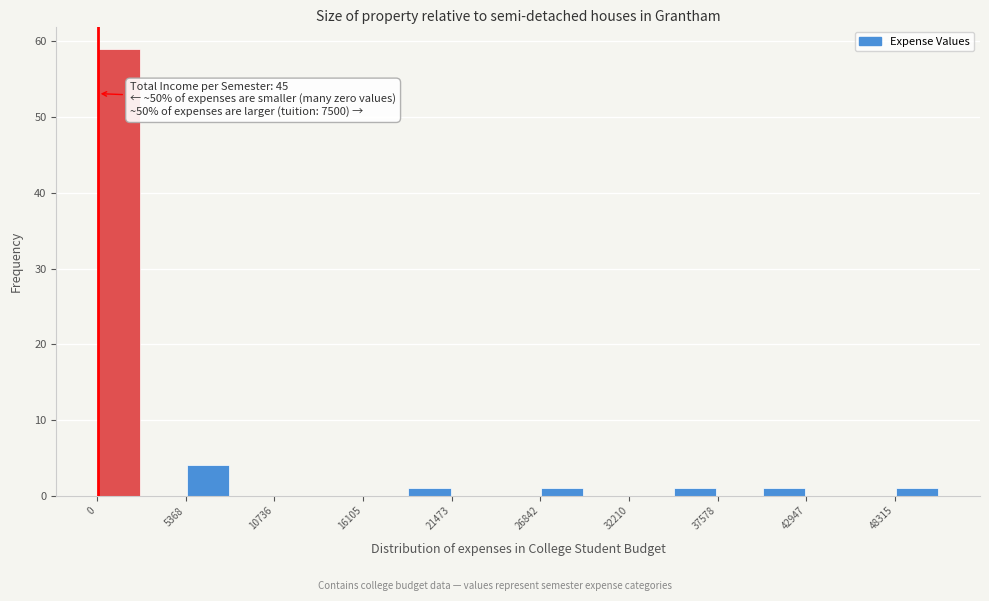

Read against the x-axis, roughly where is the centre of the tallest bar?

1000